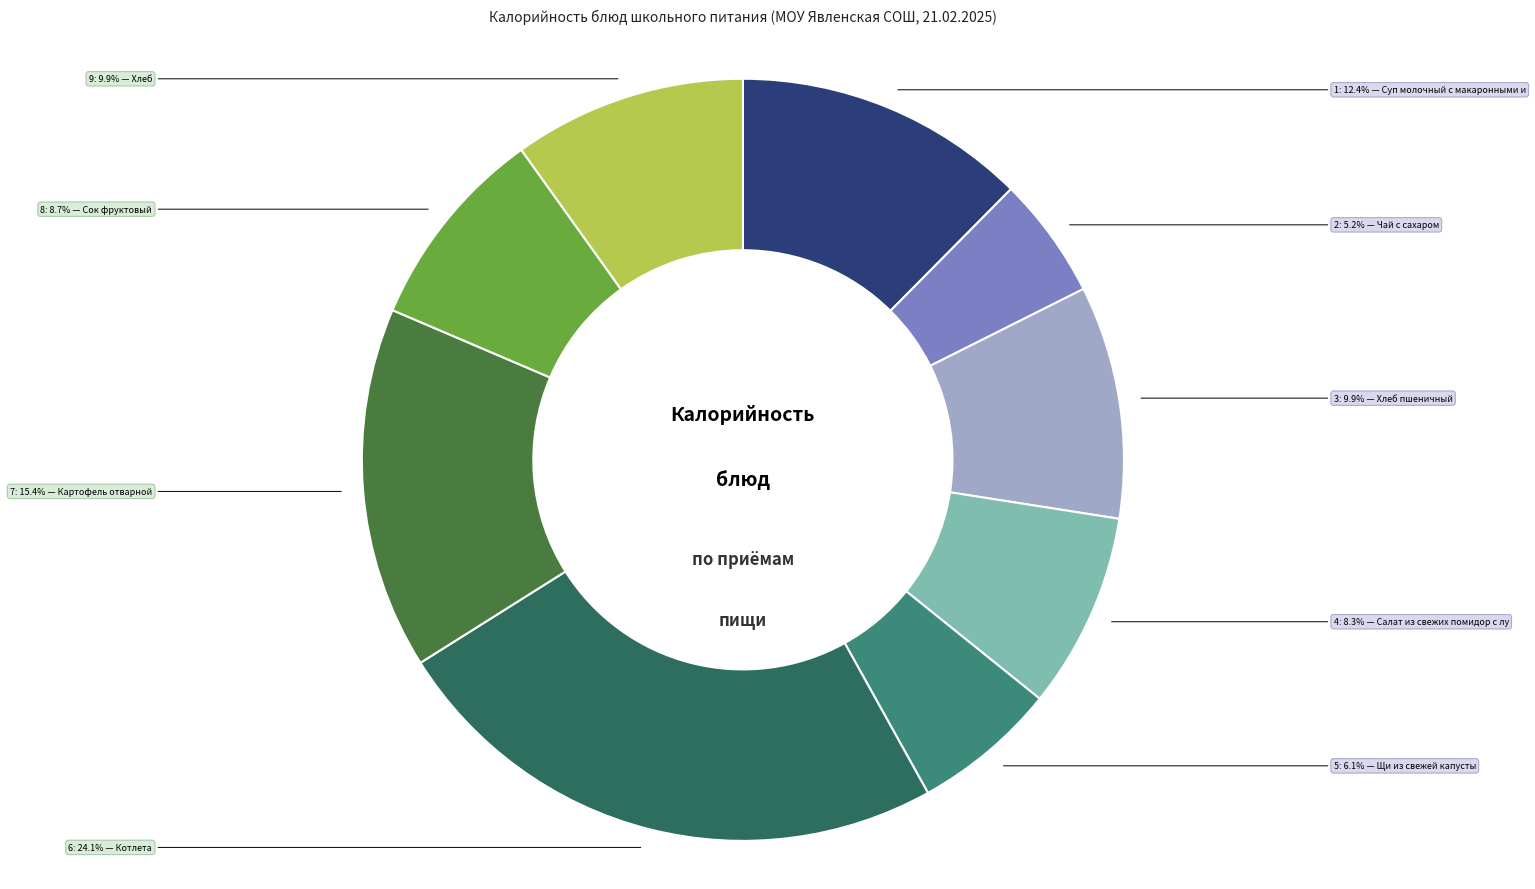

Does any single category account for the majority?

No